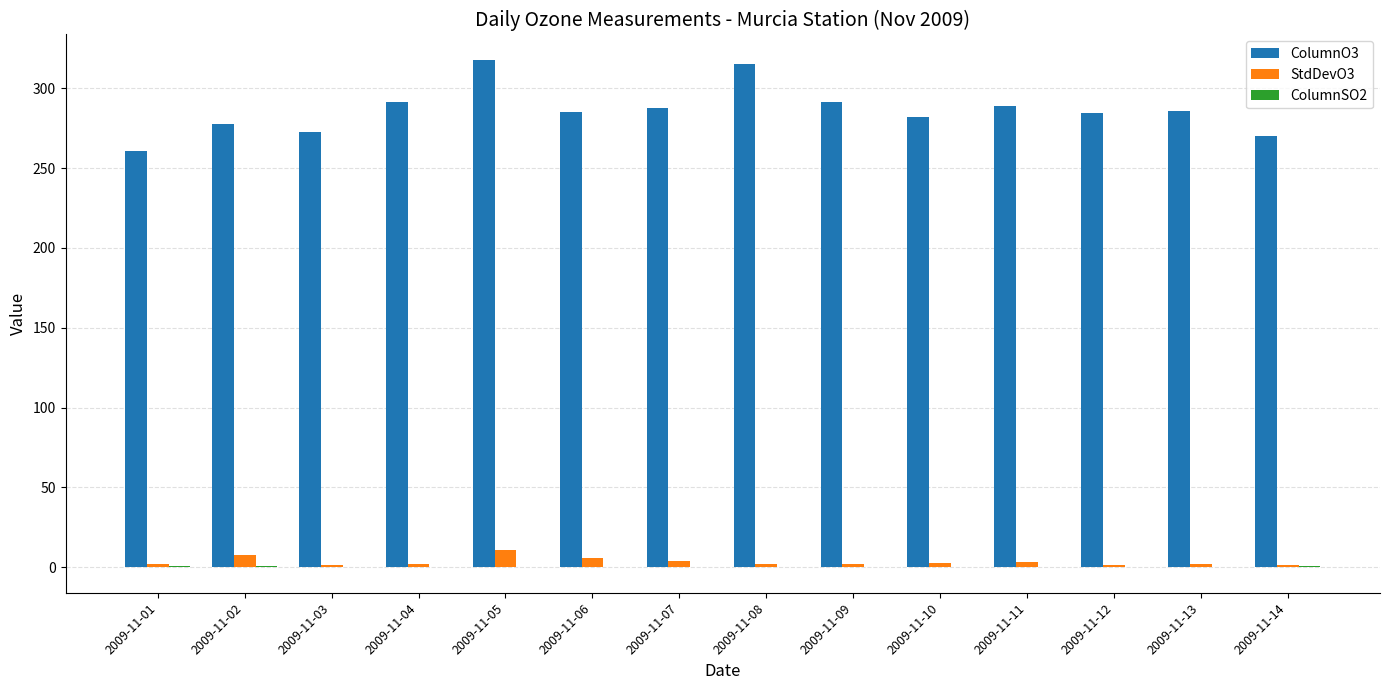

What is the sum of all ColumnO3 values?

4013.3